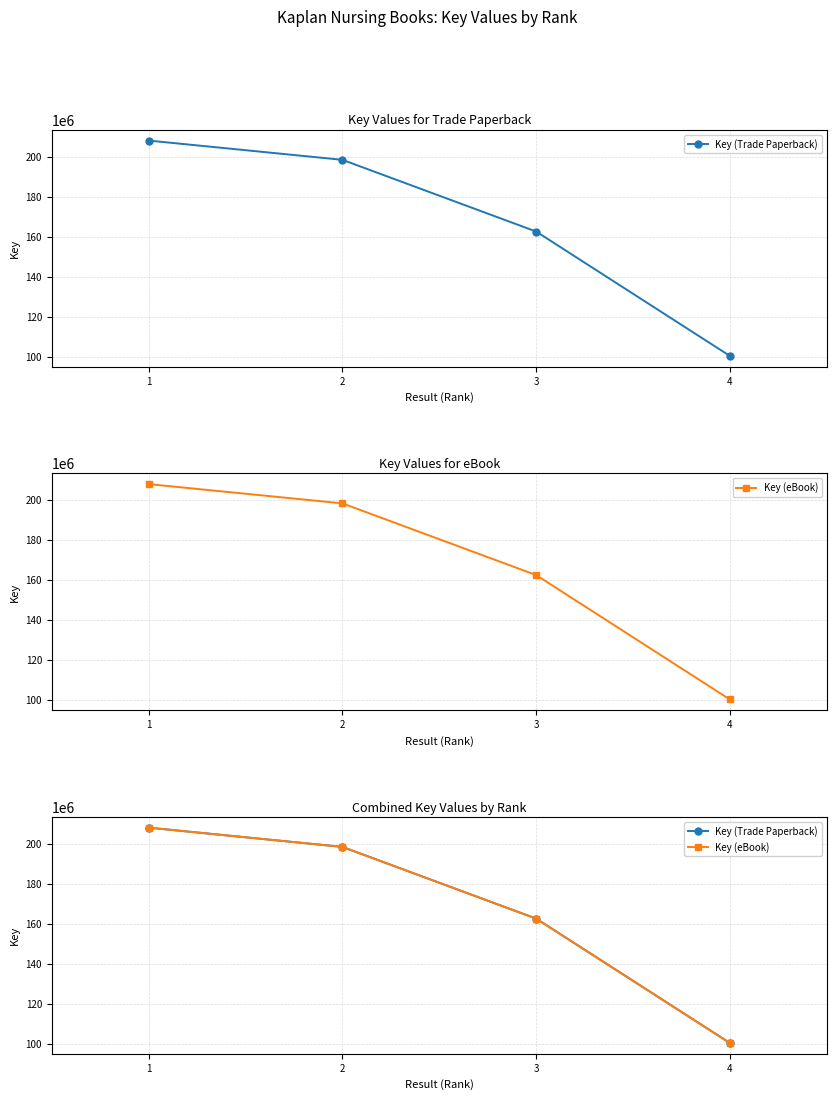

True or false: Key (Trade Paperback) and Key (eBook) cross at least once.

False